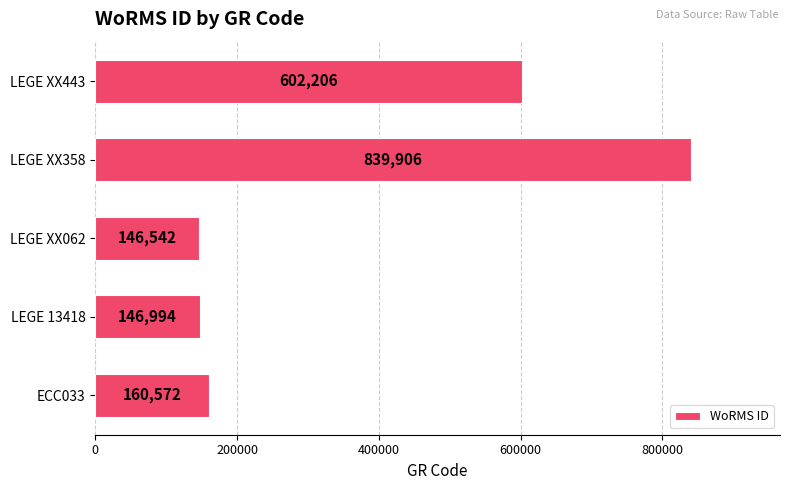

What is the difference between the maximum and second lowest values?

692912